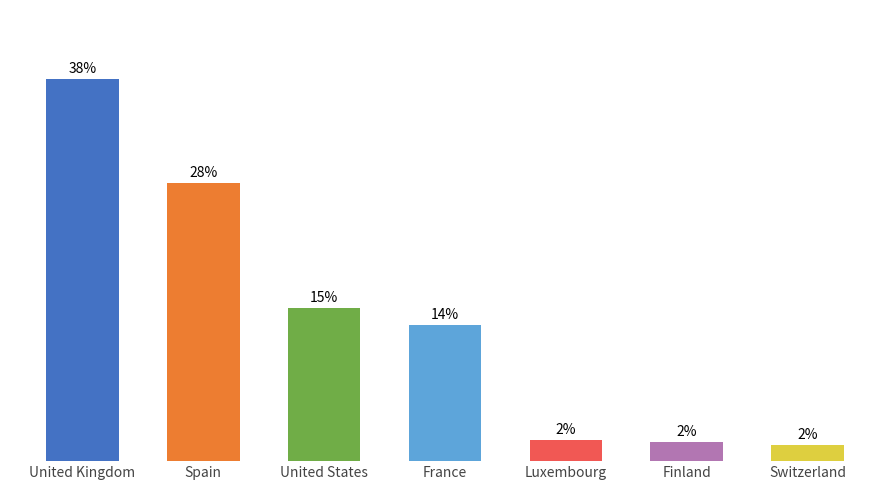

Are the bars horizontal?

No